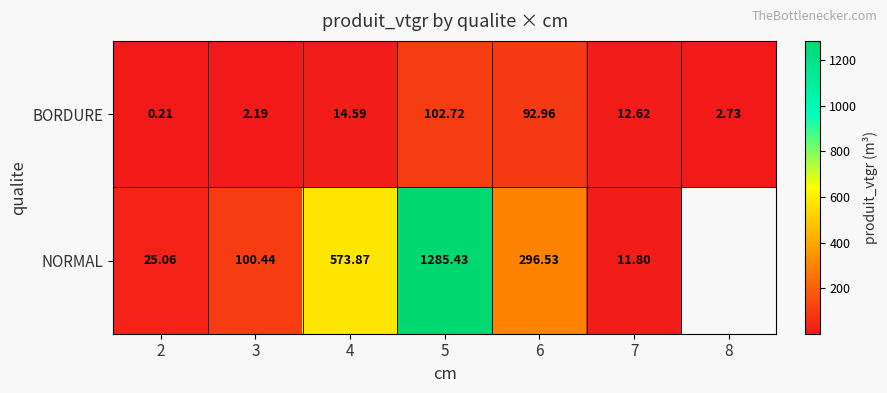

The value of NORMAL at 2 is 25.1. True or false?

True